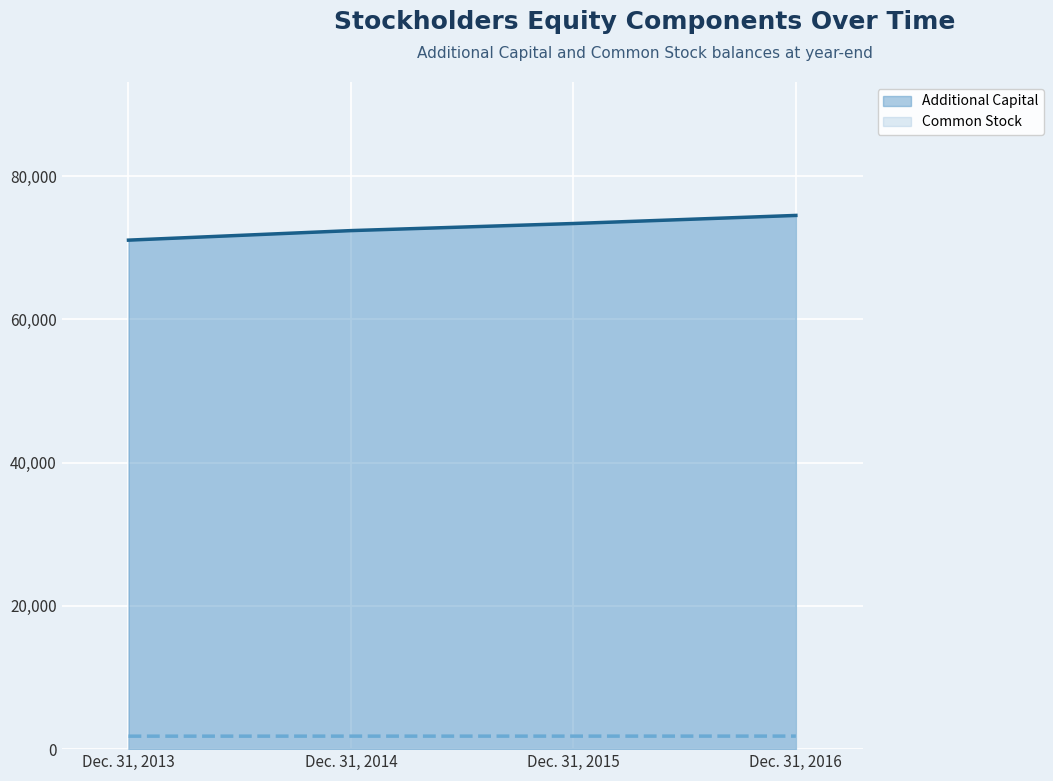

Which label corresponds to the largest value in the chart?

Dec. 31, 2016